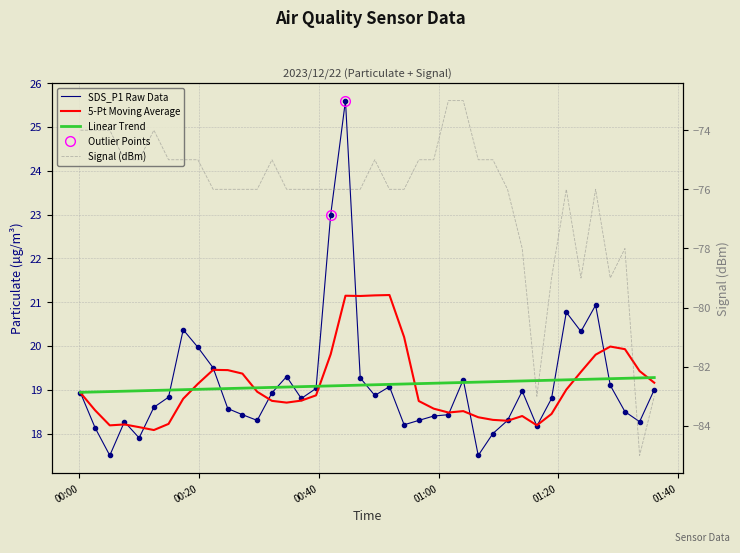

What is the value of the SDS_P1 point at the 32nd from the left?

18.2